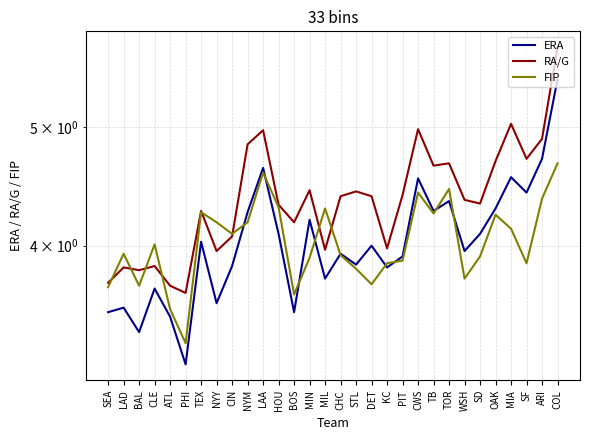

Reading left to right, list all the values displayed in this chart.

ERA: 3.5	3.6	3.4	3.7	3.5	3.2	4.0	3.6	3.9	4.3	4.6	4.1	3.5	4.2	3.8	3.9	3.9	4.0	3.8	3.9	4.5	4.3	4.3	4.0	4.1	4.3	4.5	4.4	4.7	5.5
RA/G: 3.7	3.8	3.8	3.9	3.7	3.7	4.3	4.0	4.1	4.8	5.0	4.3	4.2	4.4	4.0	4.4	4.4	4.4	4.0	4.4	5.0	4.7	4.7	4.4	4.3	4.7	5.0	4.7	4.9	5.8
FIP: 3.7	3.9	3.7	4.0	3.5	3.3	4.3	4.2	4.1	4.2	4.6	4.3	3.6	3.9	4.3	3.9	3.8	3.7	3.9	3.9	4.4	4.2	4.5	3.8	3.9	4.2	4.1	3.9	4.4	4.7